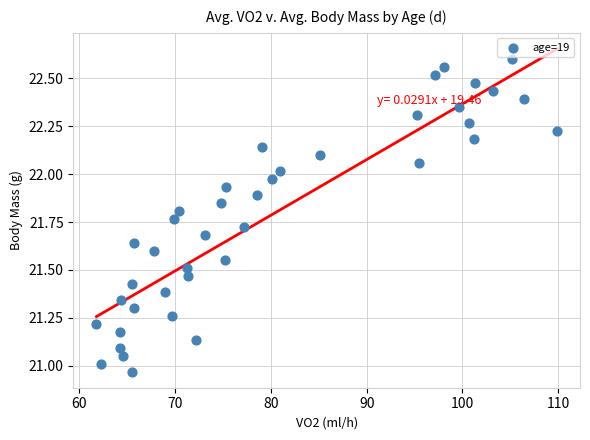

What is the range of X values (max minus min)?

48.1